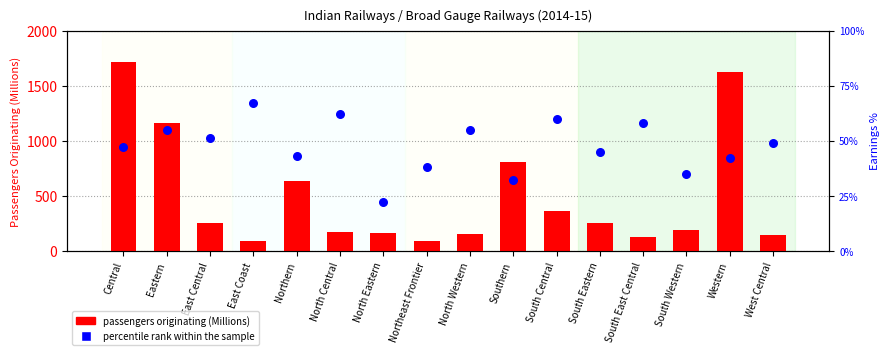

Which series has the largest total across all categories?

passengers originating (Millions)